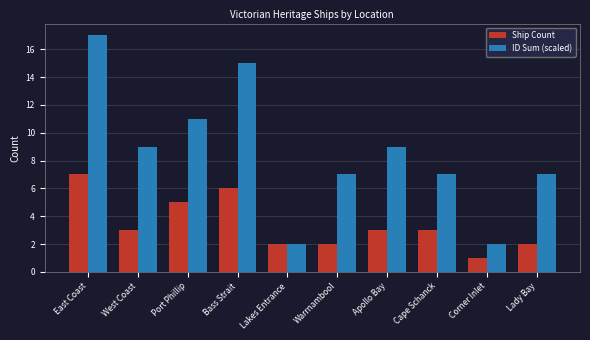

What is the value of the Ship Count bar at the 4th from the left?

6